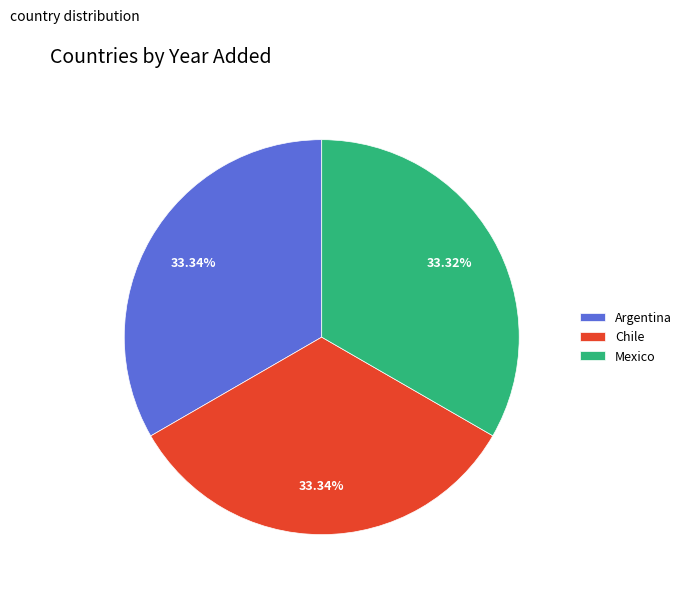

Approximately how many times larger is the value at Argentina compared to Mexico?

1.0